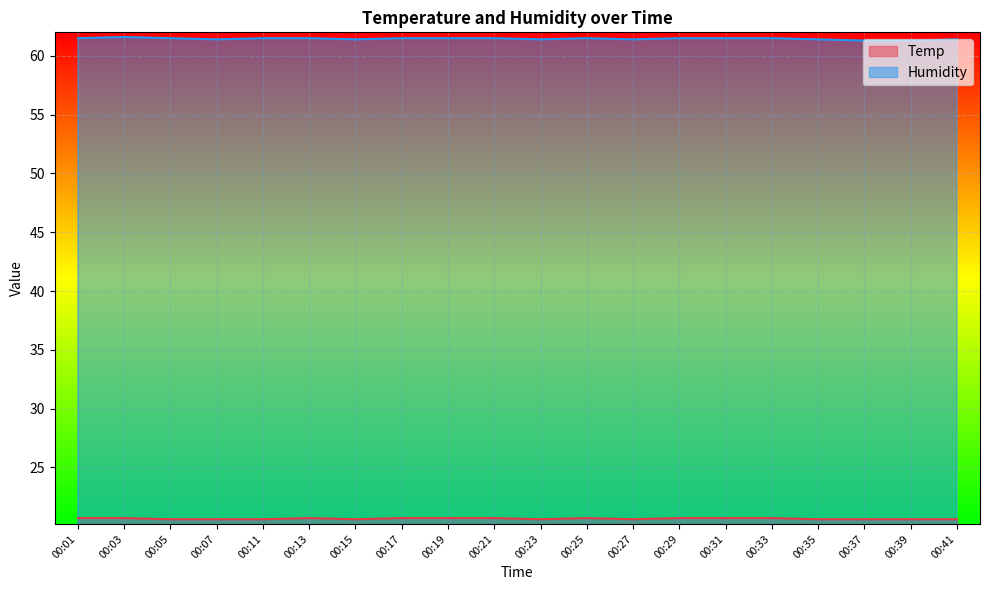

True or false: Humidity and Temp intersect in this chart.

False